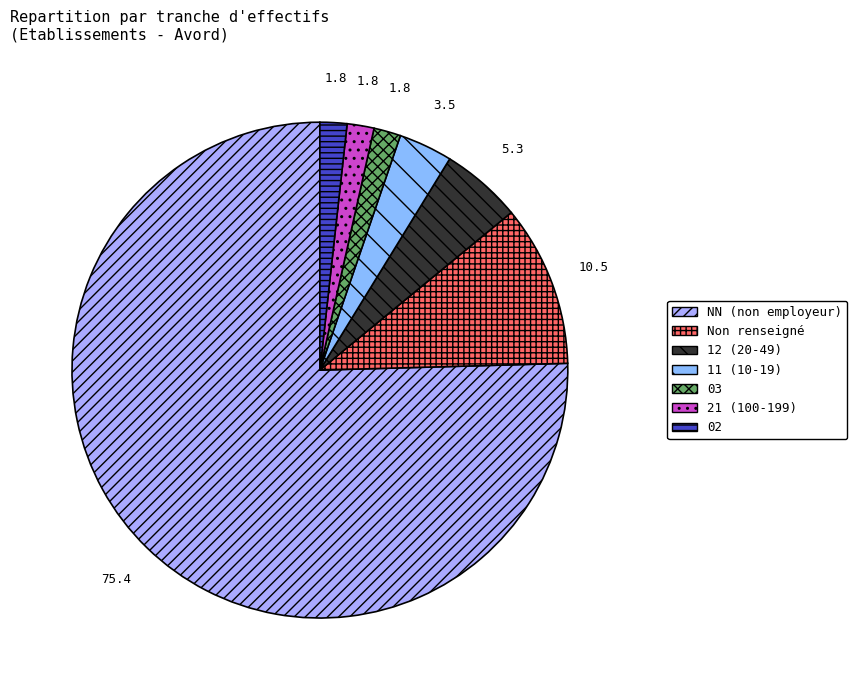

Count the number of slices in the pie.

7